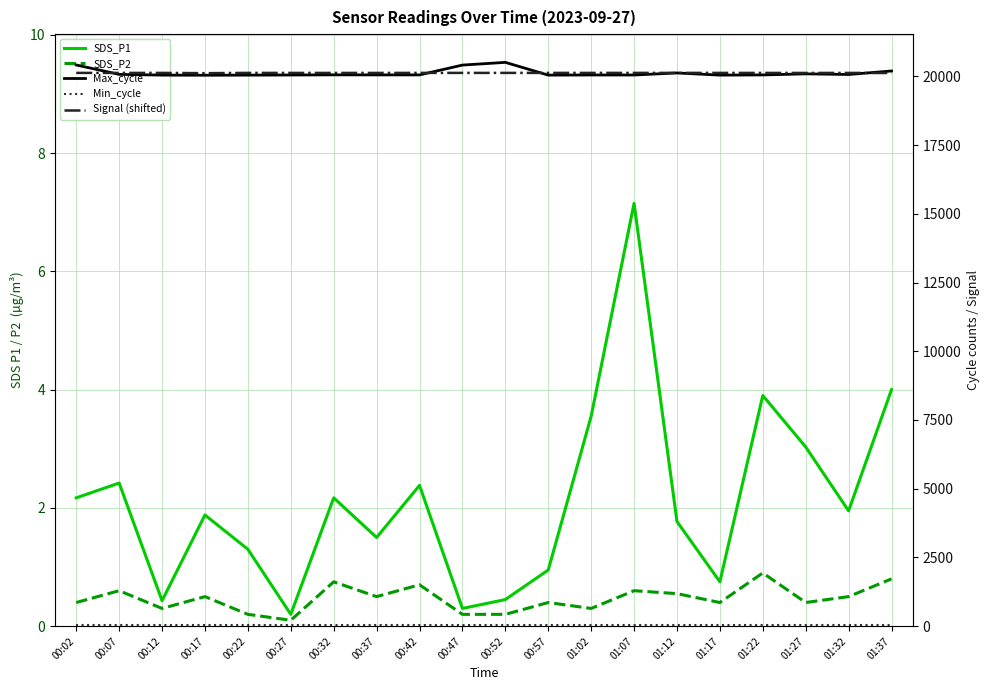

What position from the right is 01:17?

5